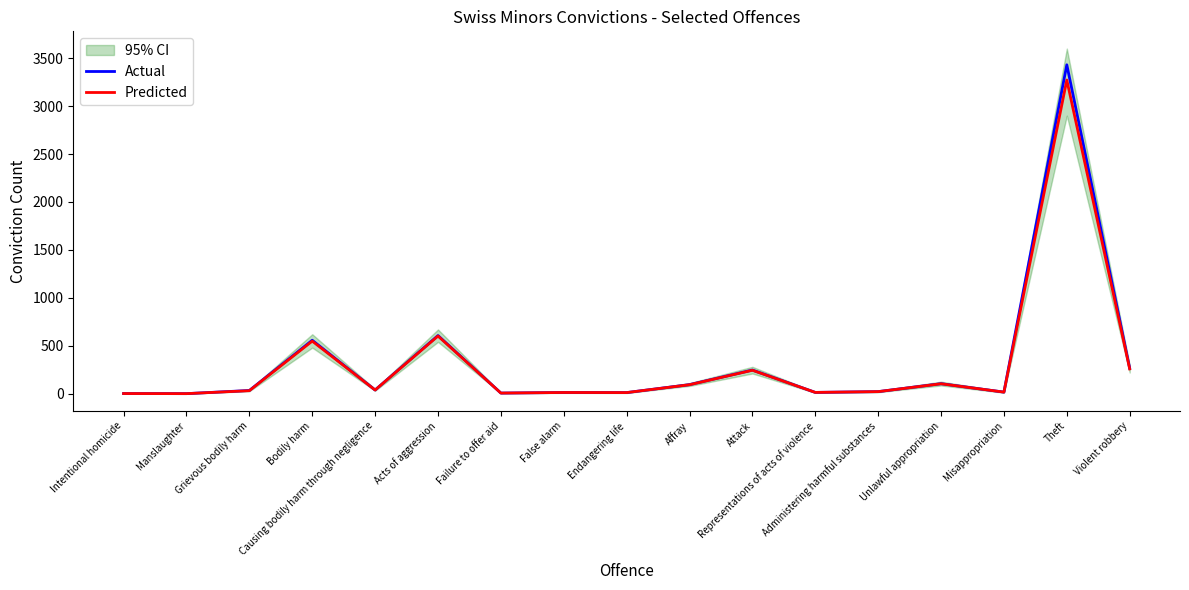

Where is the first local minimum for Actual?

Manslaughter